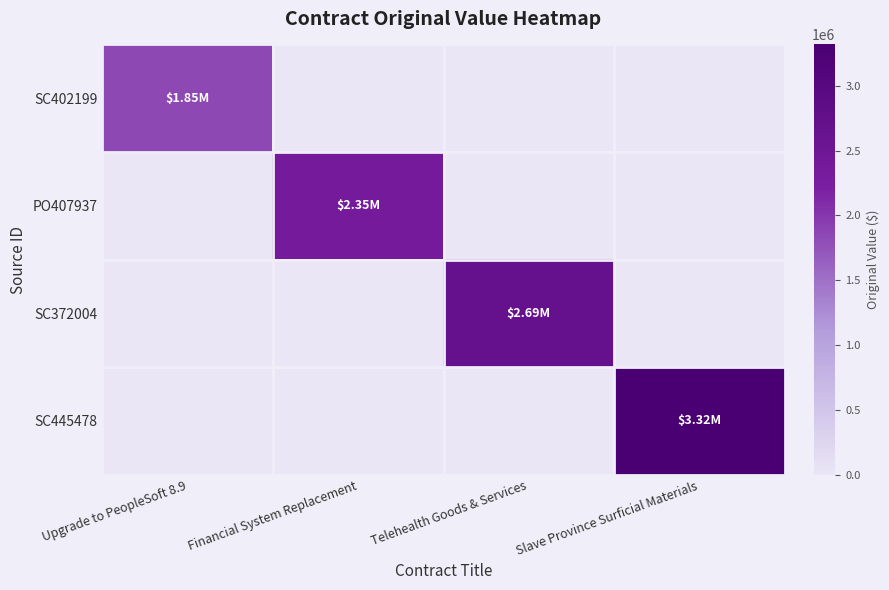

List the series in order of their peak value, lowest first.

SC402199, PO407937, SC372004, SC445478